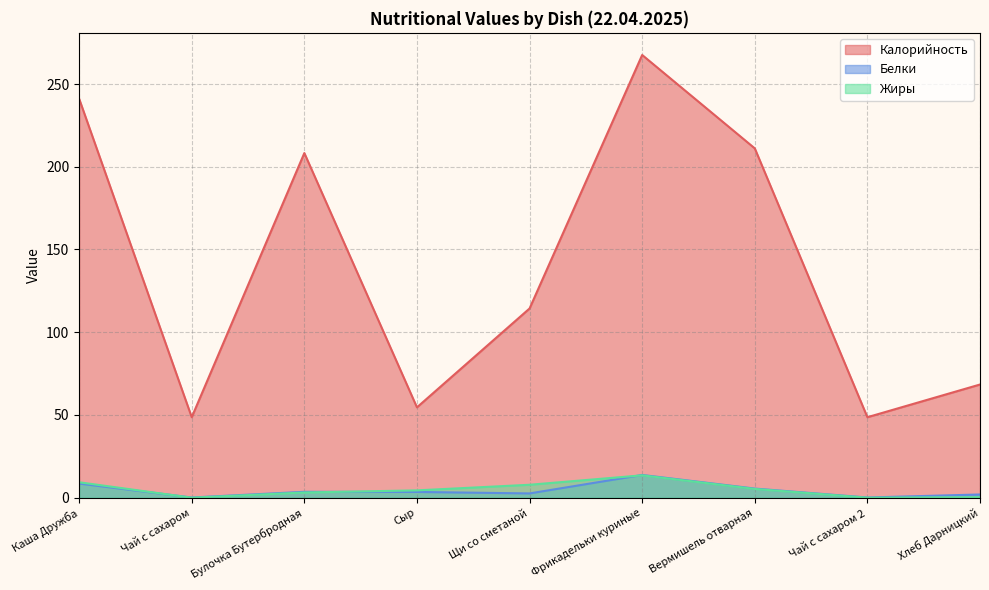

Does the chart display data point markers on the line(s)?

No